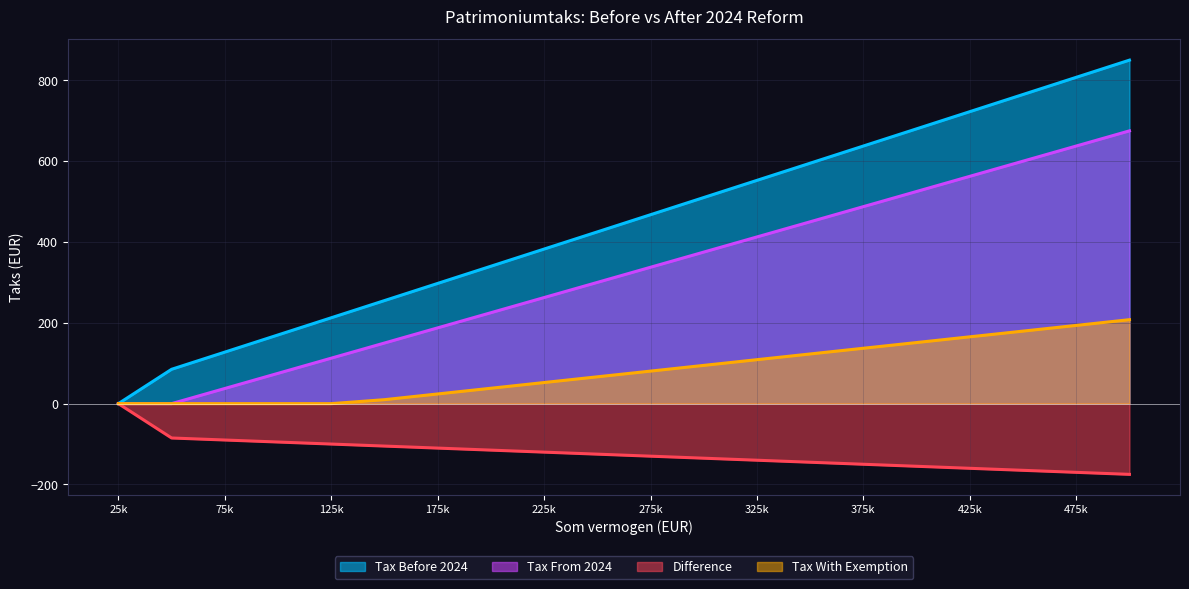

The value of Tax Before 2024 at 175k is 78.9. True or false?

False